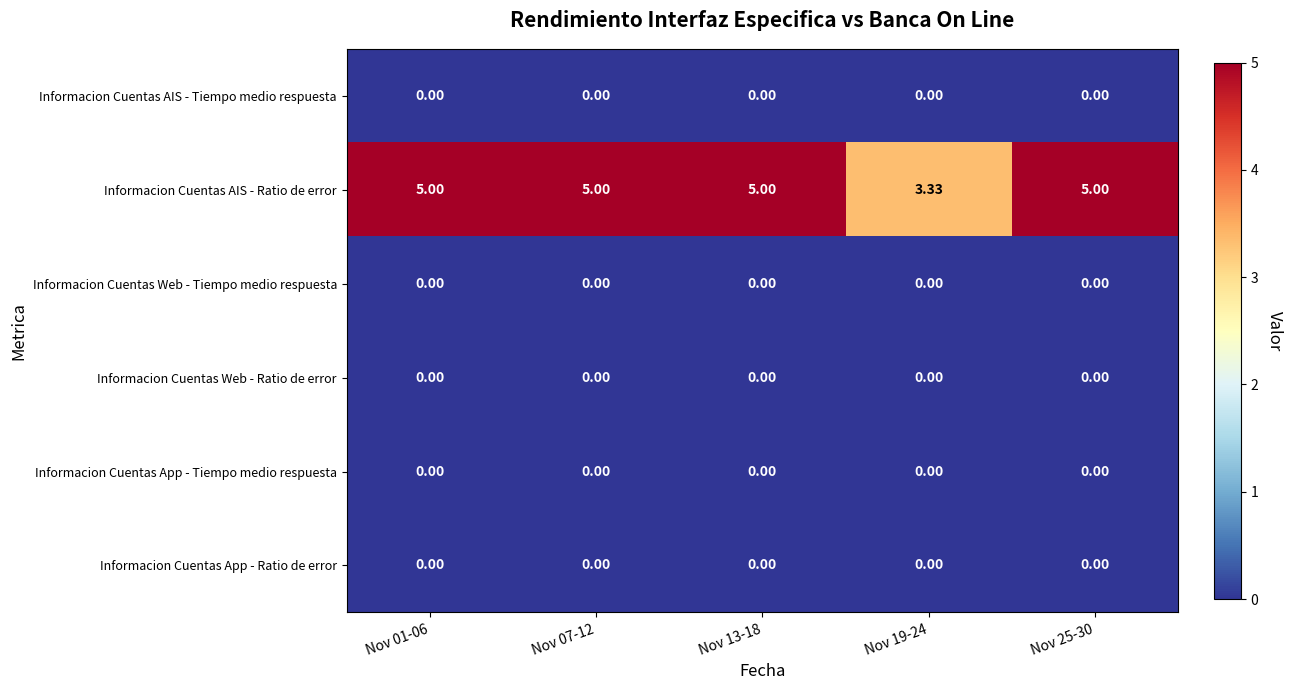

Which series has the largest total across all categories?

Informacion Cuentas AIS - Ratio de error